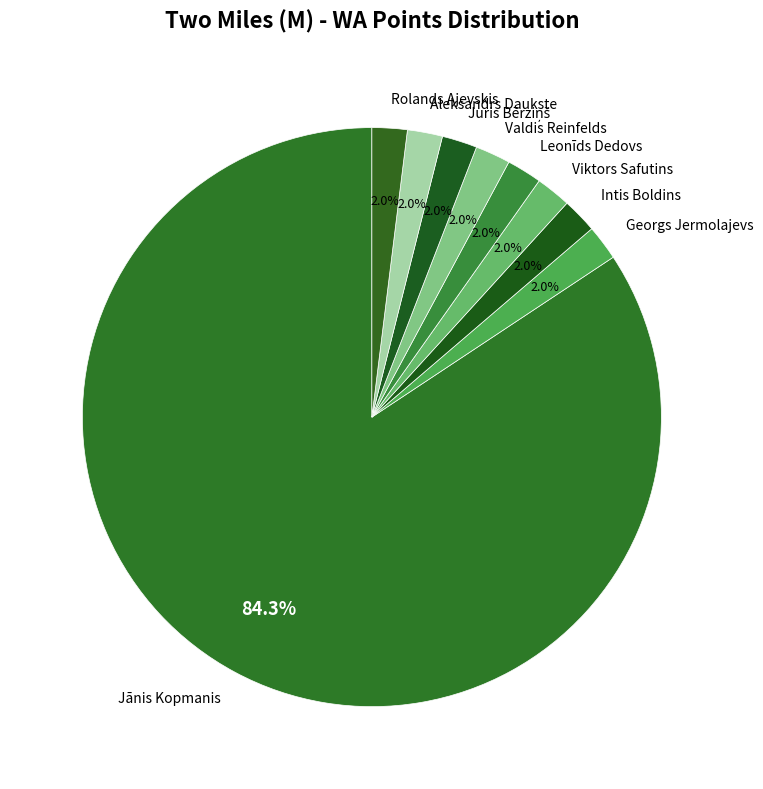

Combined, do Rolands Ajevskis and Viktors Safutins account for over 50%?

No